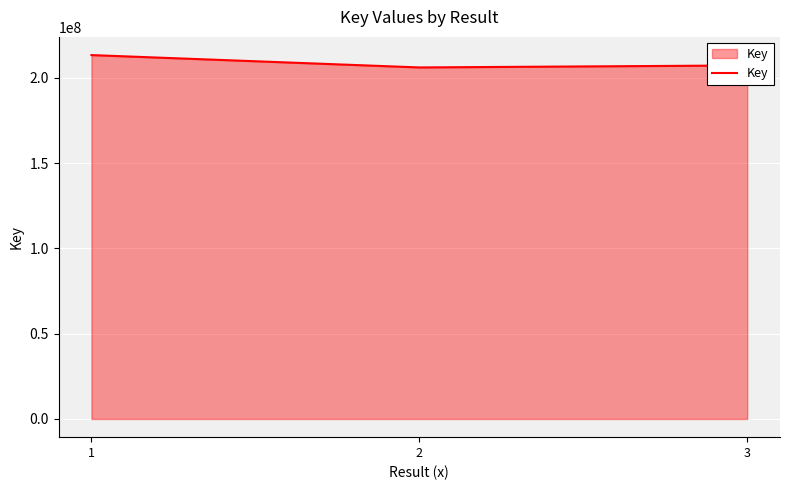

What is the difference between the maximum and minimum values?

7243338